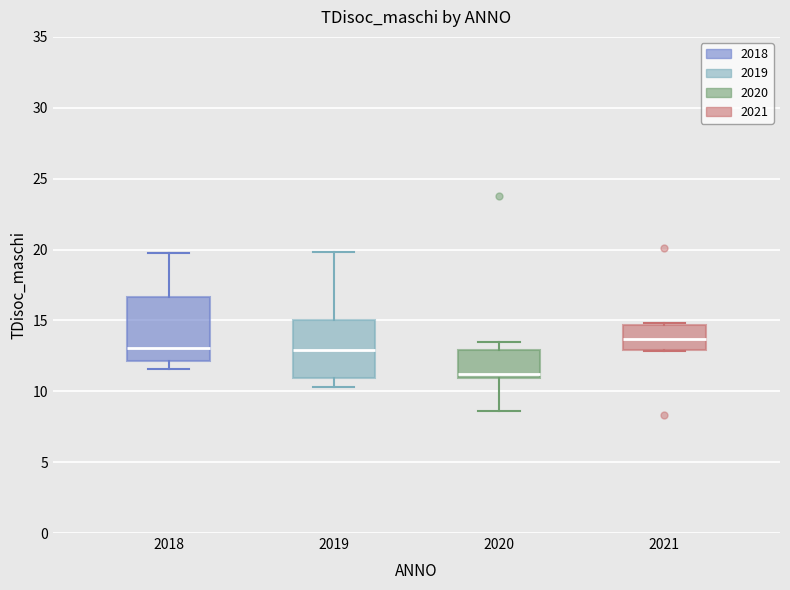

Which box has the lowest median line?

2020